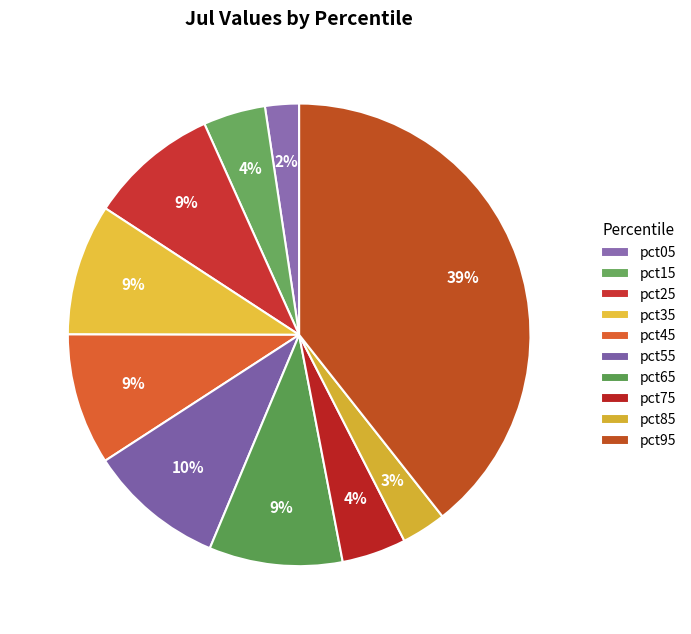

Which category has the biggest portion of the pie?

pct95